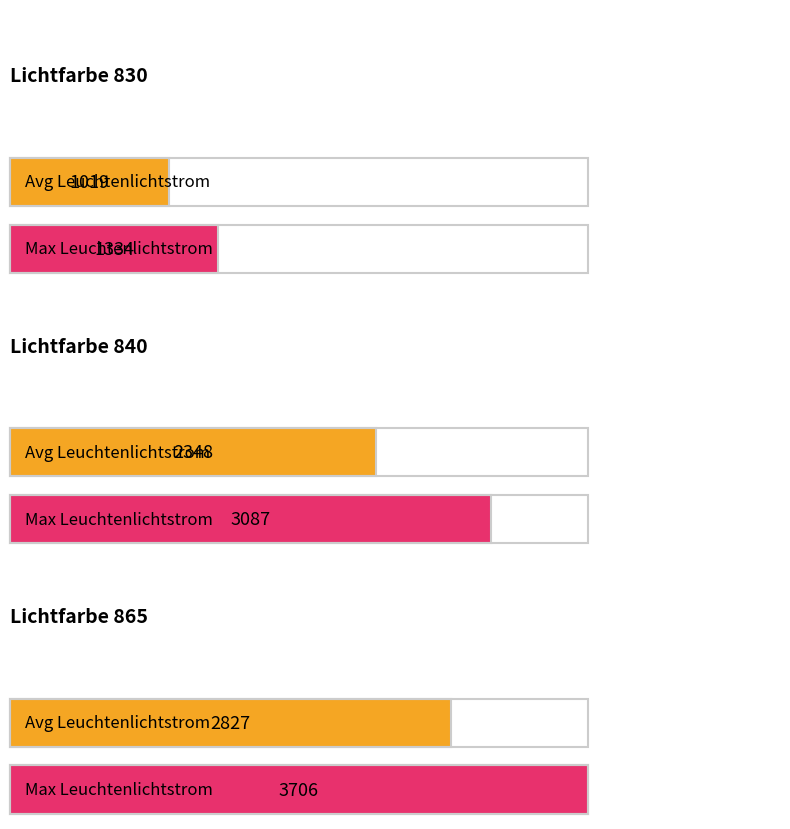

Is it true that Avg Leuchtenlichtstrom equals 582 at 840?

False